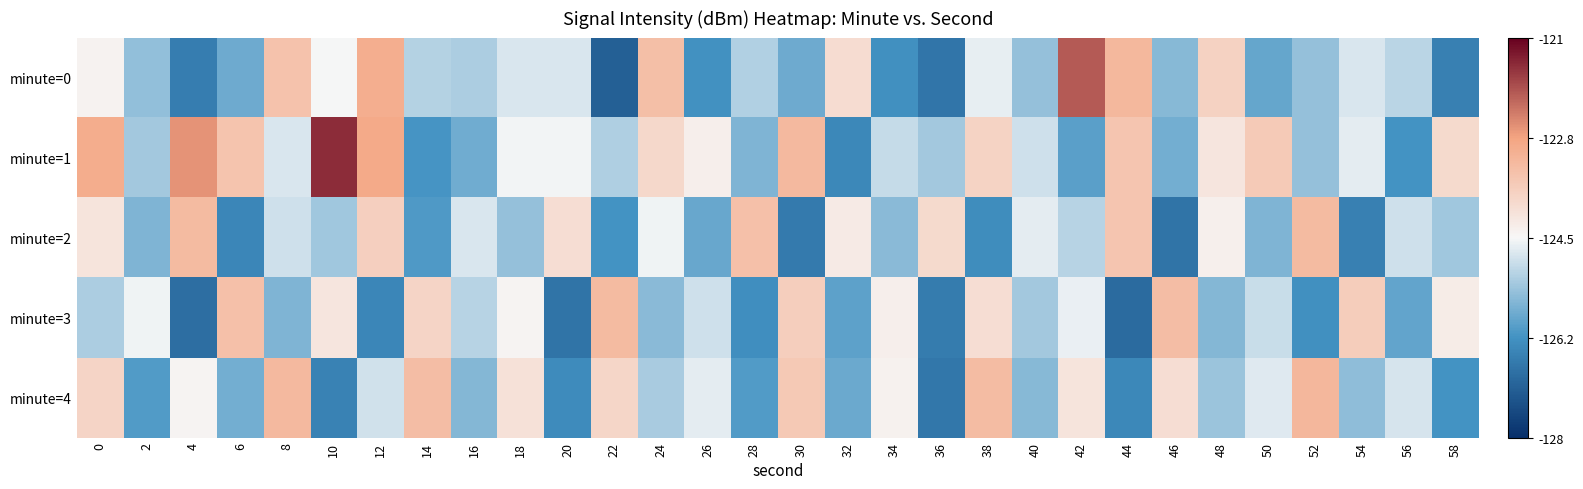

What is the minimum value shown in the chart?

-127.1